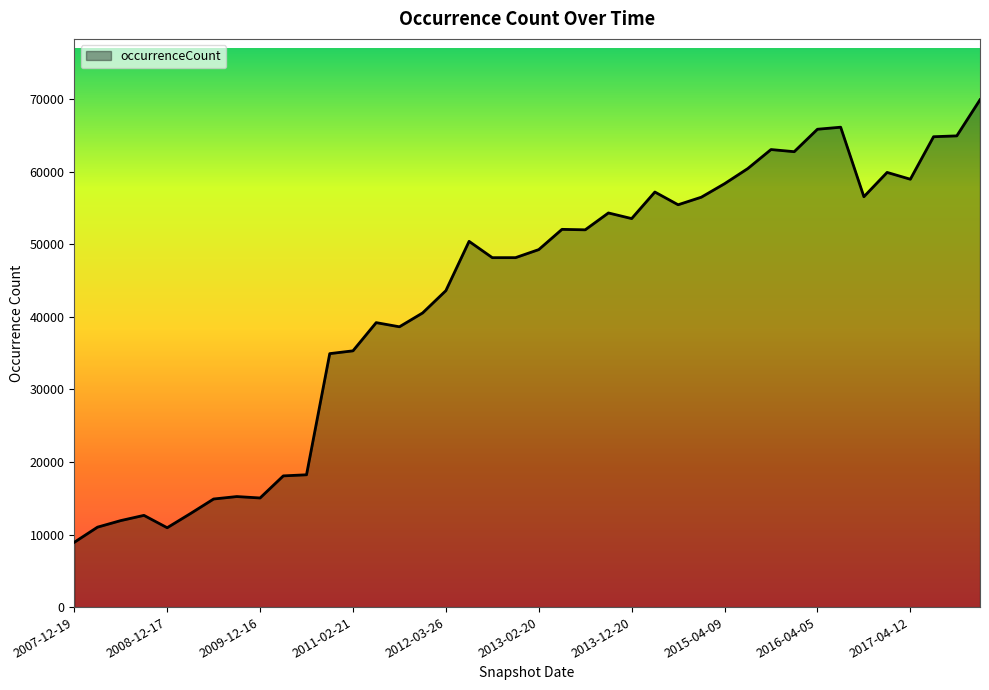

What is the greatest value displayed?

69940